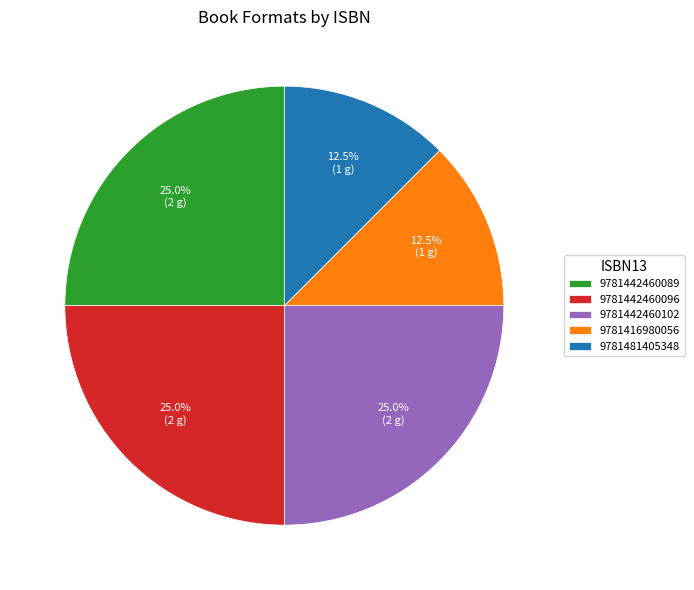

Which has a higher value, 9781442460102 or 9781481405348?

9781442460102